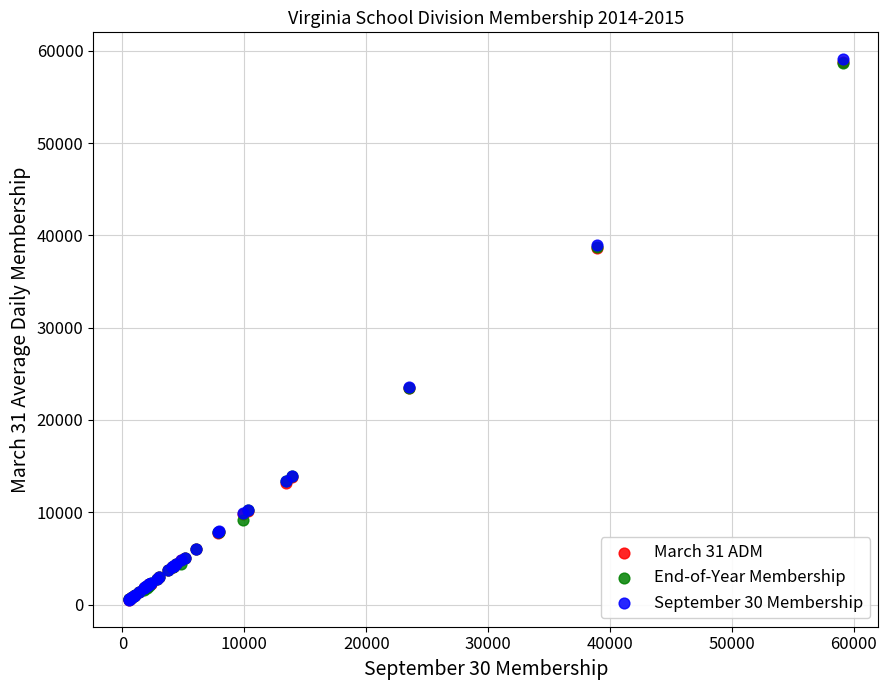

What are all the series names shown in the legend?

March 31 ADM, End-of-Year Membership, September 30 Membership